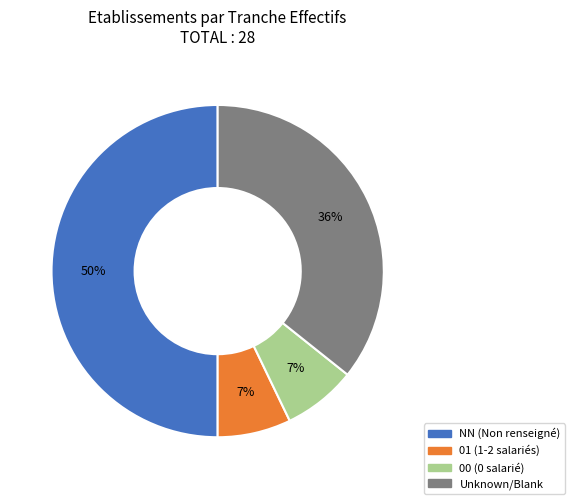

To the nearest percent, what is the difference between the largest and smallest slice percentages?

43%